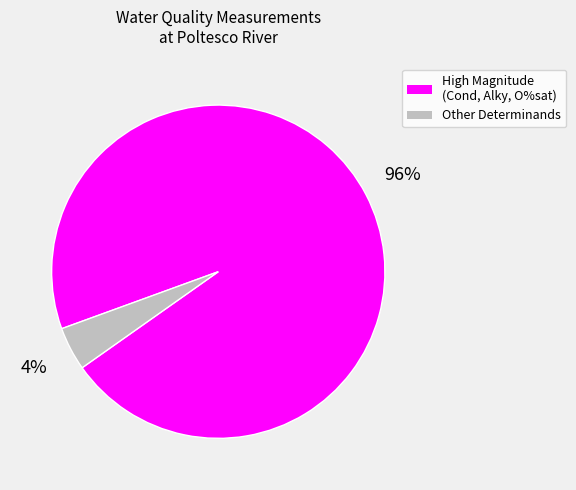

To the nearest percent, what is the average slice percentage?

50%